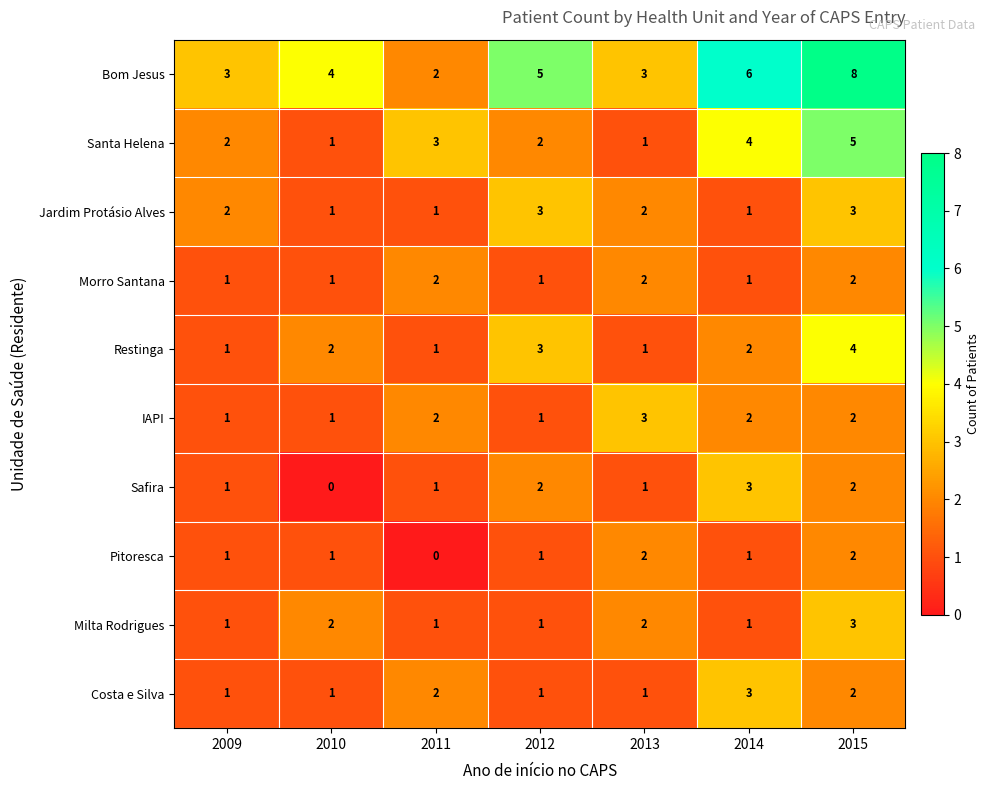

What is the total value across all series at 2014?

24